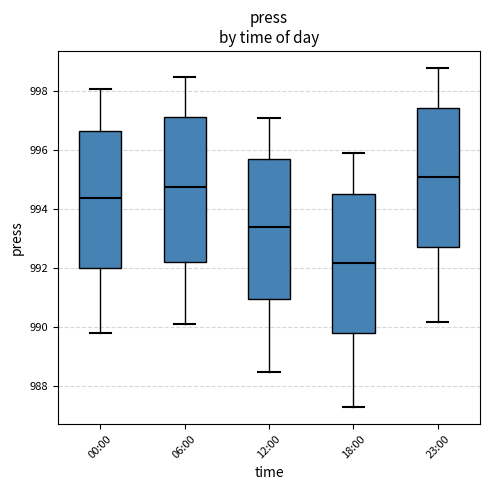

Reading left to right, transcribe this box plot: for each box, give where its median line is, the range the box spans, and where its two whiskers end, as read against the y-axis. The values are not printed on the chart, so give them approximately, as read against the axis.

00:00: median 994.4, box 992.0 to 996.6, whiskers 989.8 to 998.2
06:00: median 994.8, box 992.2 to 997.2, whiskers 990.2 to 998.6
12:00: median 993.4, box 991.0 to 995.8, whiskers 988.6 to 997.2
18:00: median 992.2, box 989.8 to 994.6, whiskers 987.4 to 996.0
23:00: median 995.2, box 992.8 to 997.4, whiskers 990.2 to 998.8